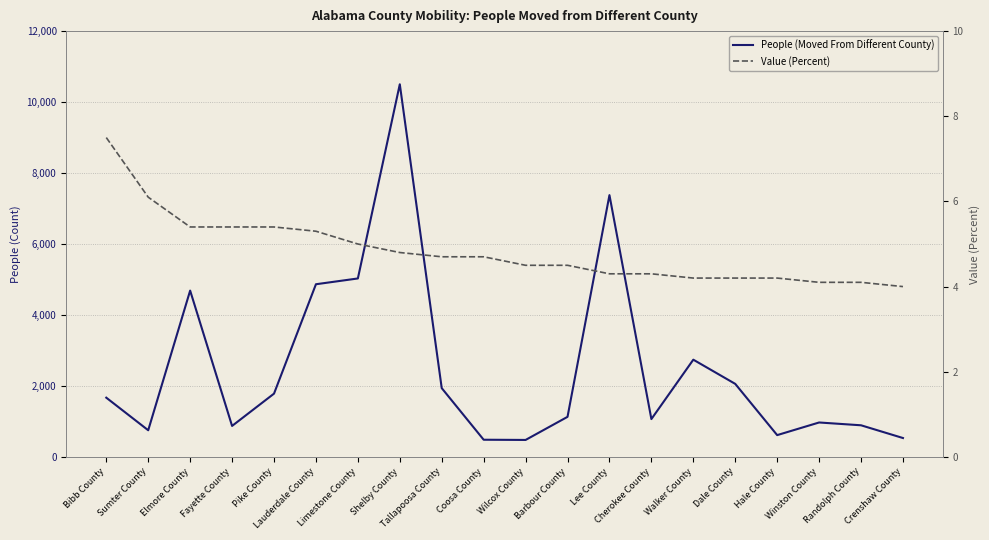

Reading left to right, what are all the values shown in this chart?

People (Moved From Different County): 1669.0	751.0	4687.0	873.0	1783.0	4866.0	5029.0	10502.0	1938.0	484.0	478.0	1129.0	7378.0	1066.0	2740.0	2058.0	614.0	970.0	891.0	532.0
Value (Percent): 7.5	6.1	5.4	5.4	5.4	5.3	5.0	4.8	4.7	4.7	4.5	4.5	4.3	4.3	4.2	4.2	4.2	4.1	4.1	4.0